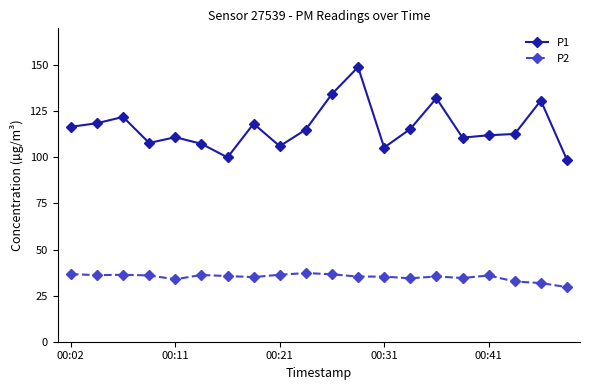

What is the difference between the maximum and minimum values in the P1 series?

50.3